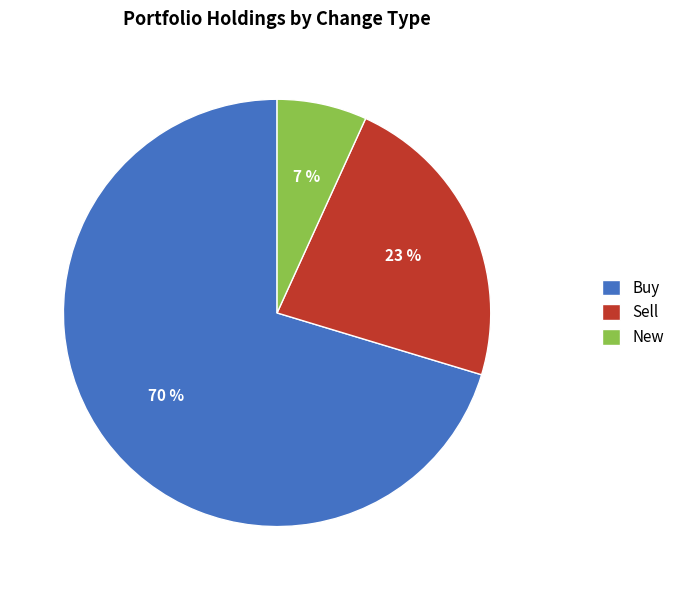

Approximately how many times larger is the value at New compared to Buy?

0.1